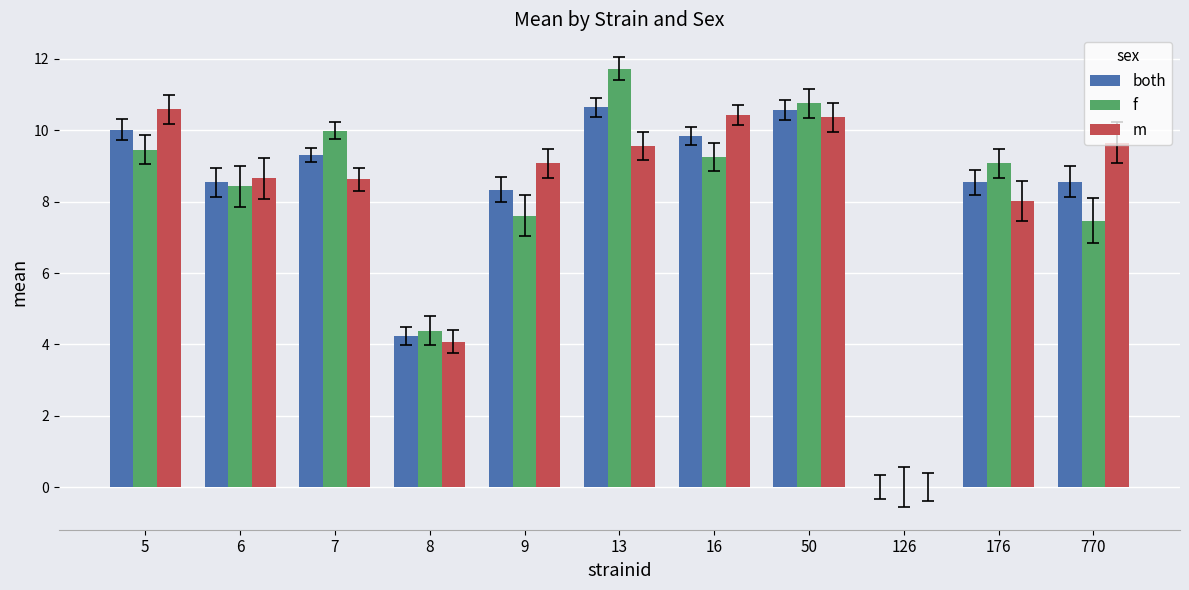

Read the m value at 7.

8.6